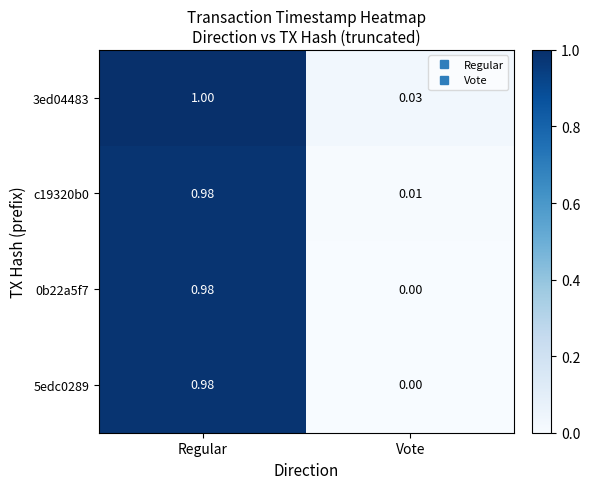

Rank the categories by 5edc0289 value from highest to lowest.

Regular, Vote